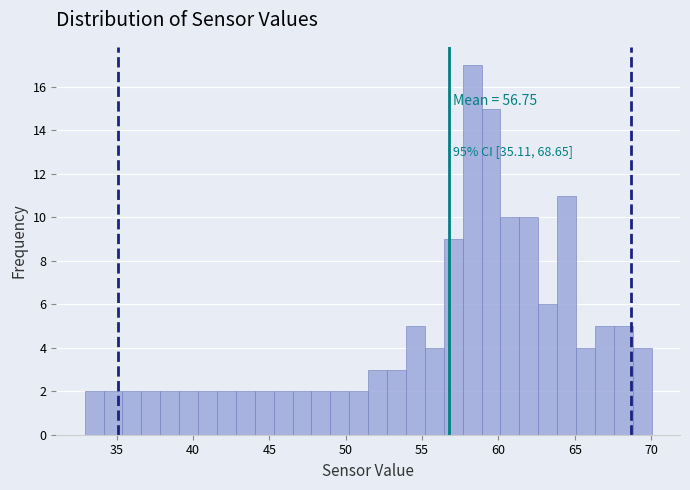

Read against the x-axis, roughly where is the centre of the tallest bar?

58.5